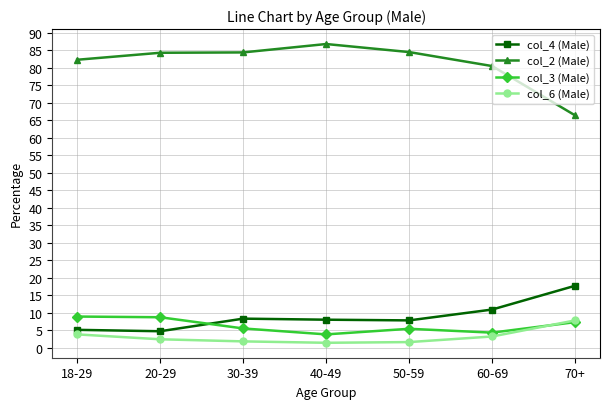

How many lines are shown in the chart?

4